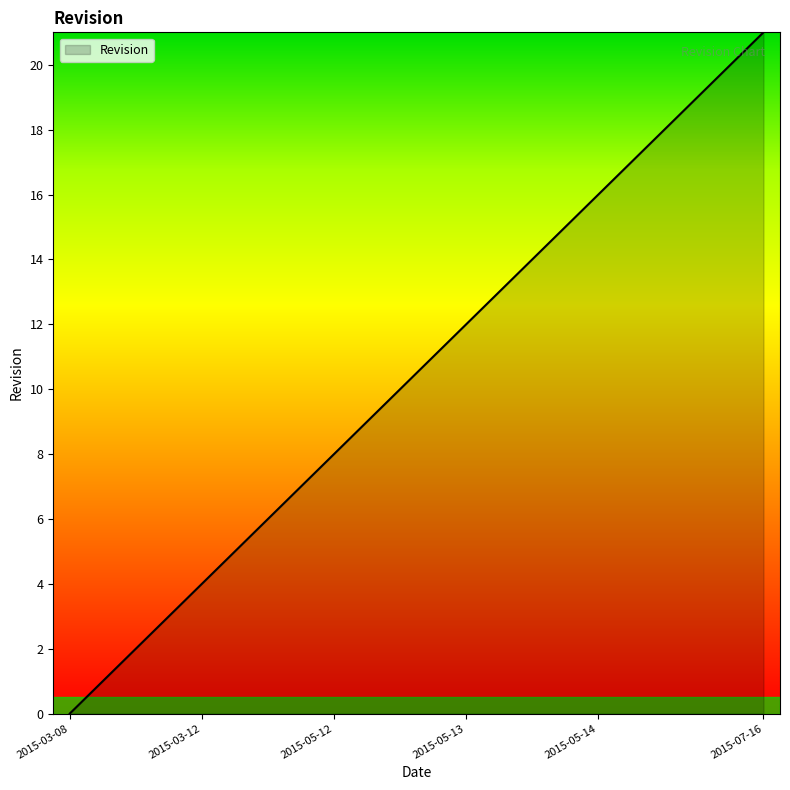

What is the maximum value shown in the chart?

21